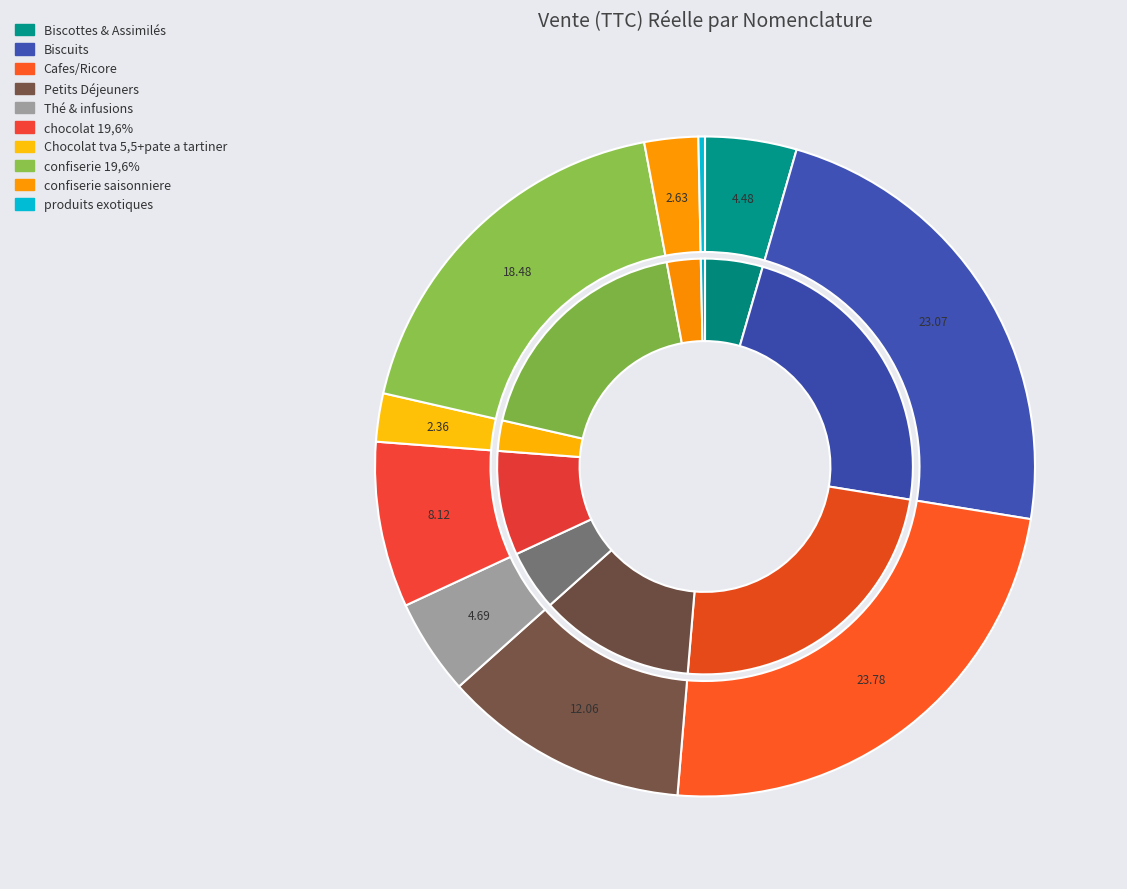

True or false: Cafes/Ricore accounts for 24% of the total.

True